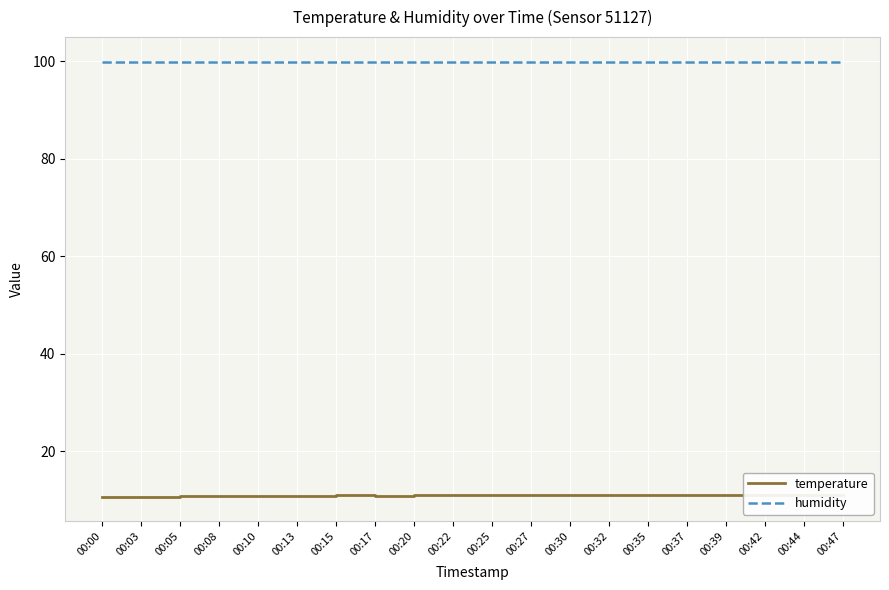

How many values in the temperature series are below 11?

7